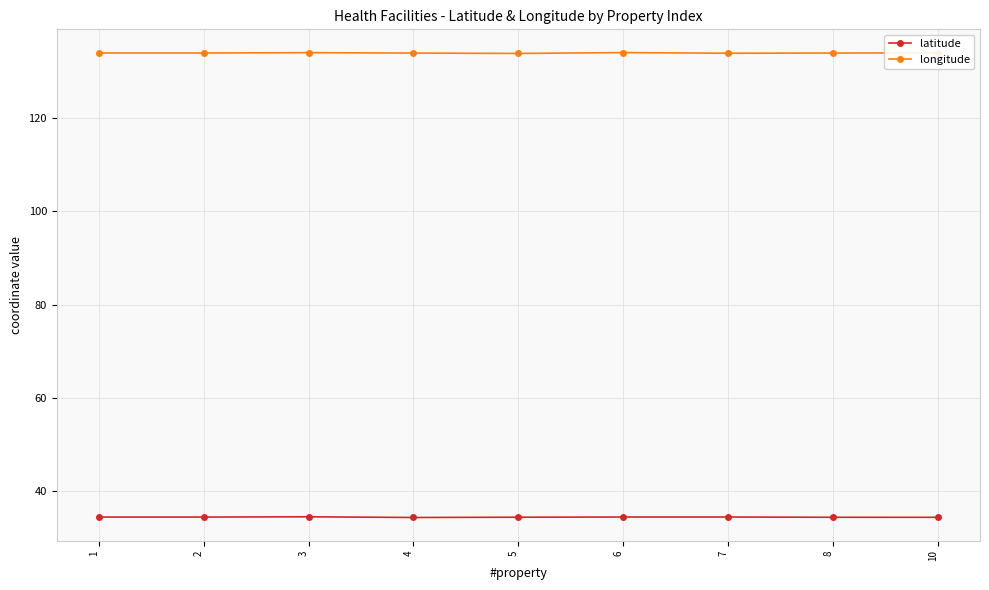

What is the highest value of the latitude series?

34.4